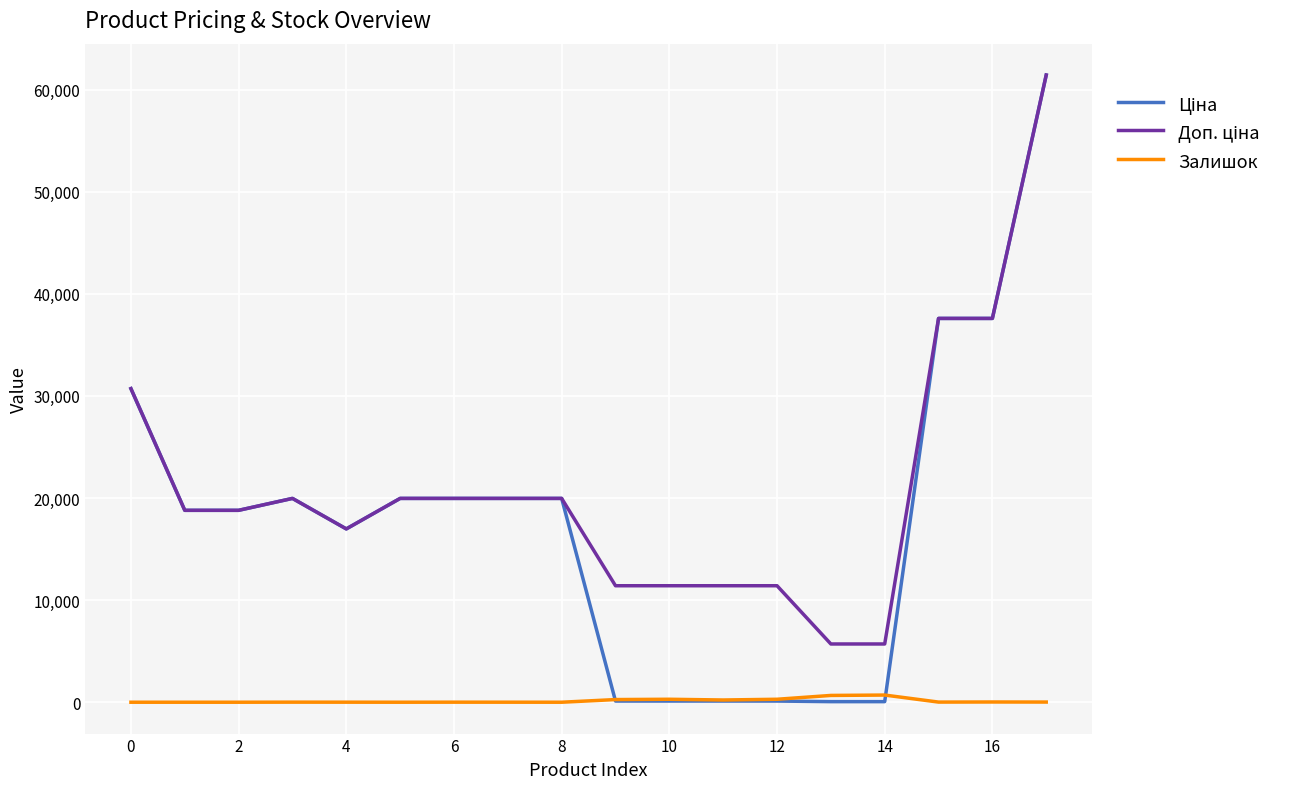

List the series in order of their peak value, lowest first.

Залишок, Ціна, Доп. ціна